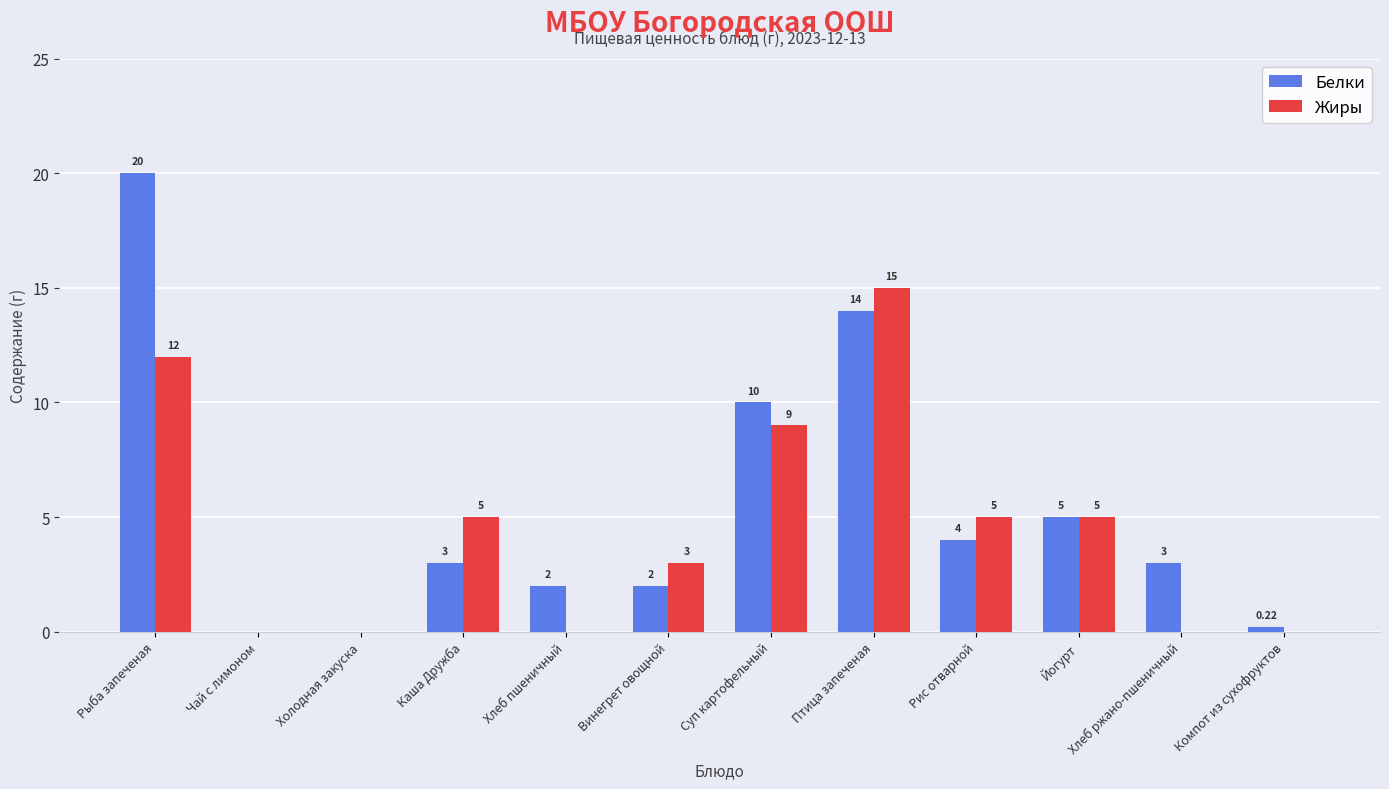

Which series has the widest spread of values?

Белки